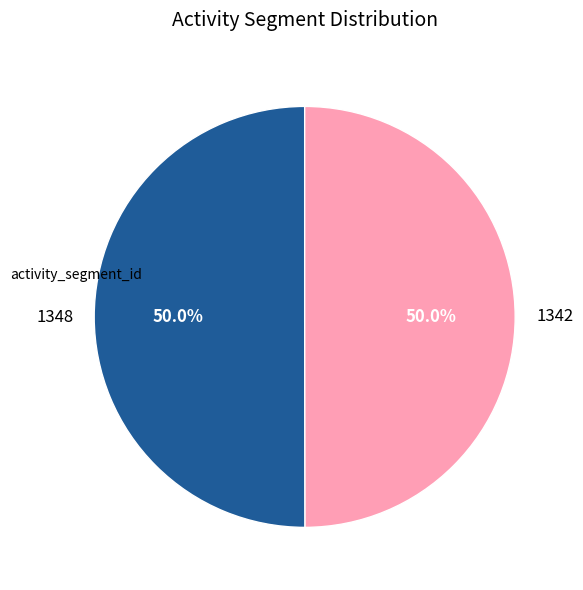

Approximately how many times larger is the value at 1348 compared to 1342?

1.0